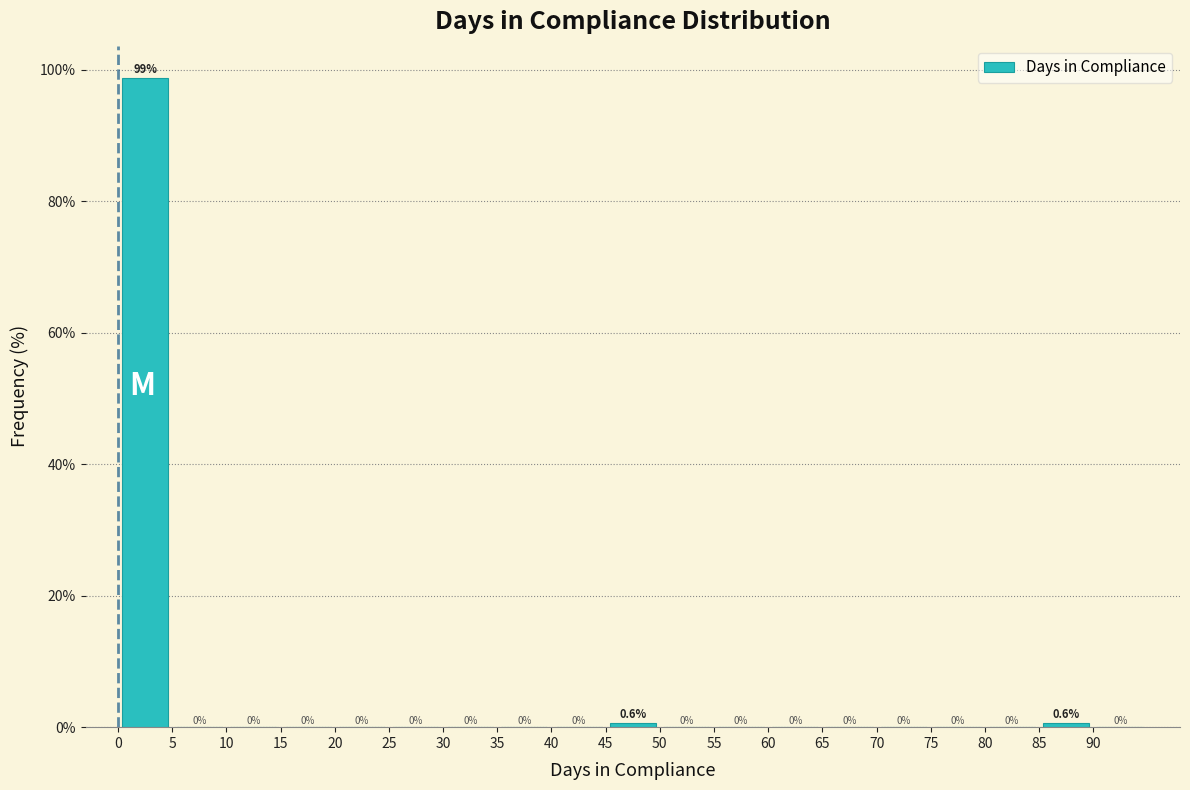

Reading left to right, list every bar in this chart as the range it spans on the x-axis followed by its height.

0 to 5: 98.7
5 to 10: 0.0
10 to 15: 0.0
15 to 20: 0.0
20 to 25: 0.0
25 to 30: 0.0
30 to 35: 0.0
35 to 40: 0.0
40 to 45: 0.0
45 to 50: 0.6
50 to 55: 0.0
55 to 60: 0.0
60 to 65: 0.0
65 to 70: 0.0
70 to 75: 0.0
75 to 80: 0.0
80 to 85: 0.0
85 to 90: 0.6
90 to 95: 0.0